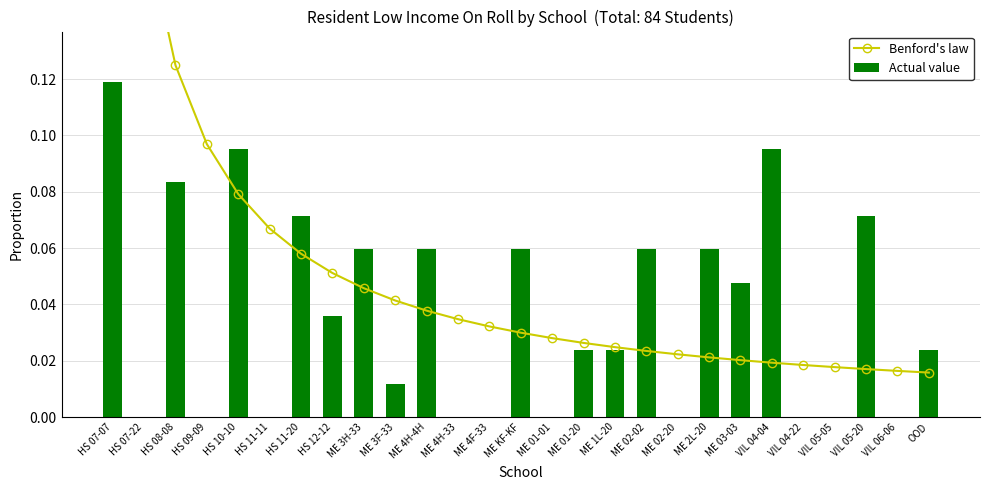

At which label is Actual value closest to 0?

HS 07-22